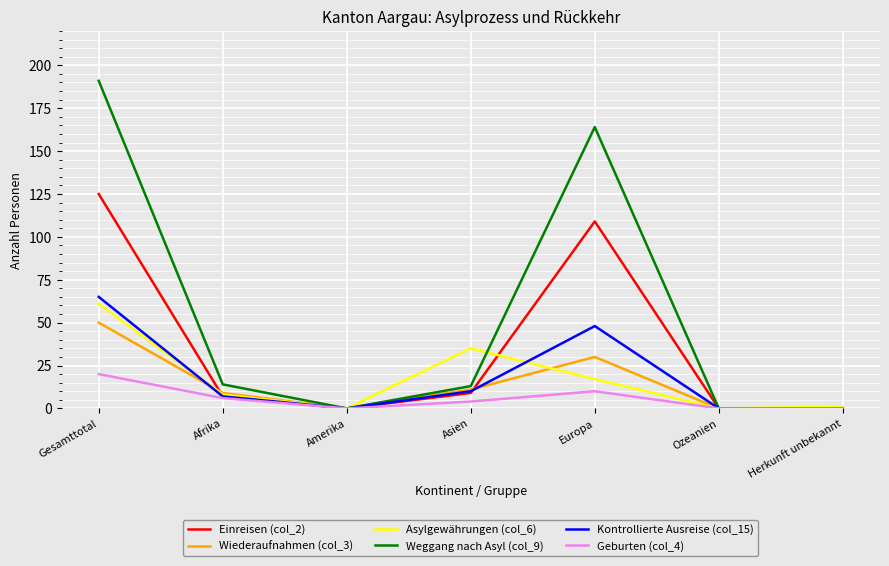

At how many categories does at least one series exceed 72?

2